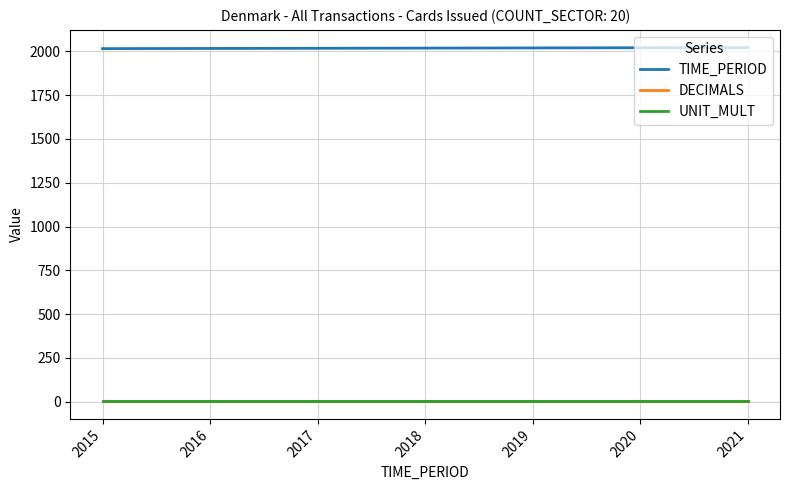

Is this an area chart (filled region under the line)?

No